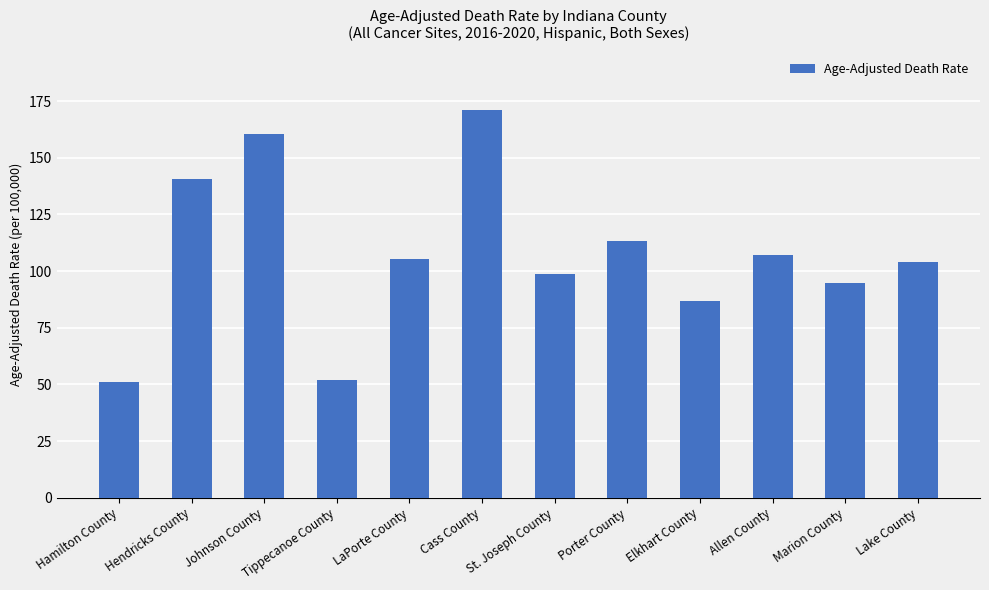

How many bars are there in total?

12